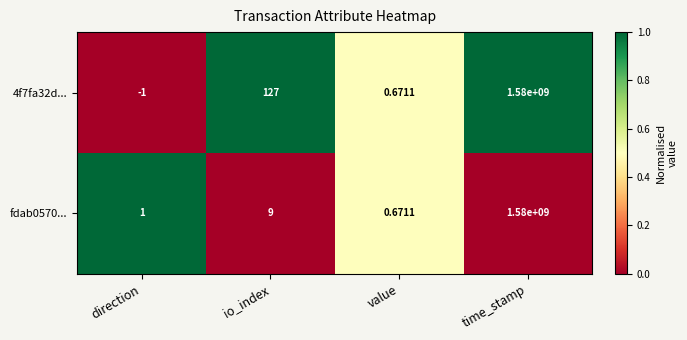

At which category does the chart reach its minimum across all series?

direction